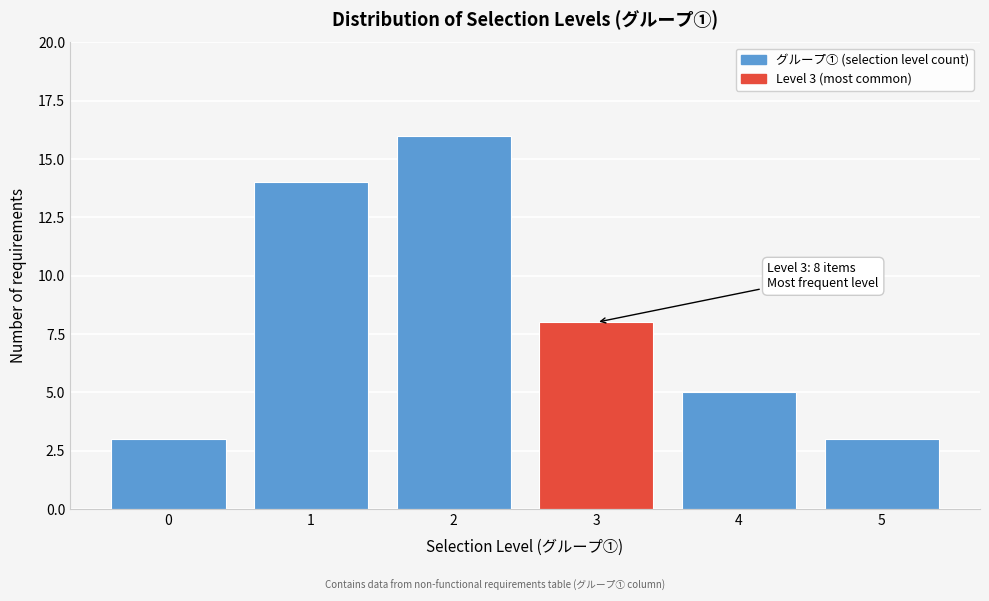

Reading left to right, transcribe all the data shown in this chart.

0=3	1=14	2=16	3=8	4=5	5=3